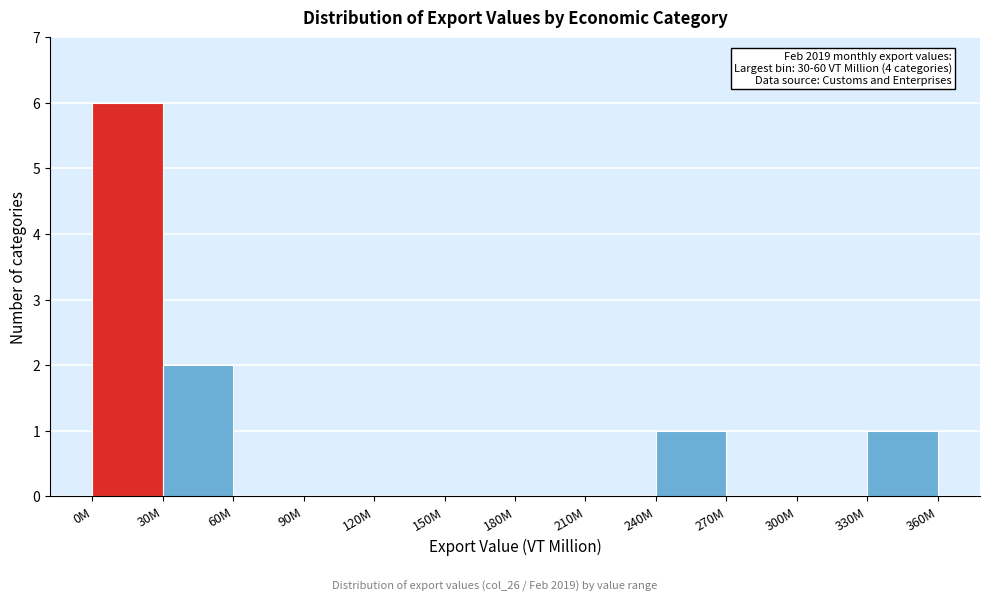

Reading left to right, extract all data points from this chart.

0M=6	30M=2	60M=0	90M=0	120M=0	150M=0	180M=0	210M=0	240M=1	270M=0	300M=0	330M=1